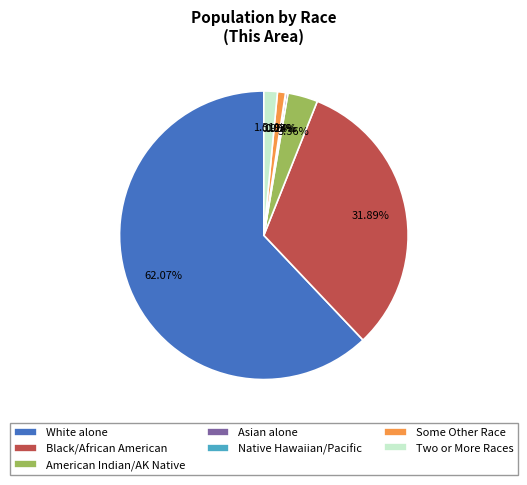

Do Two or More Races and American Indian/AK Native together represent more than half of the pie?

No